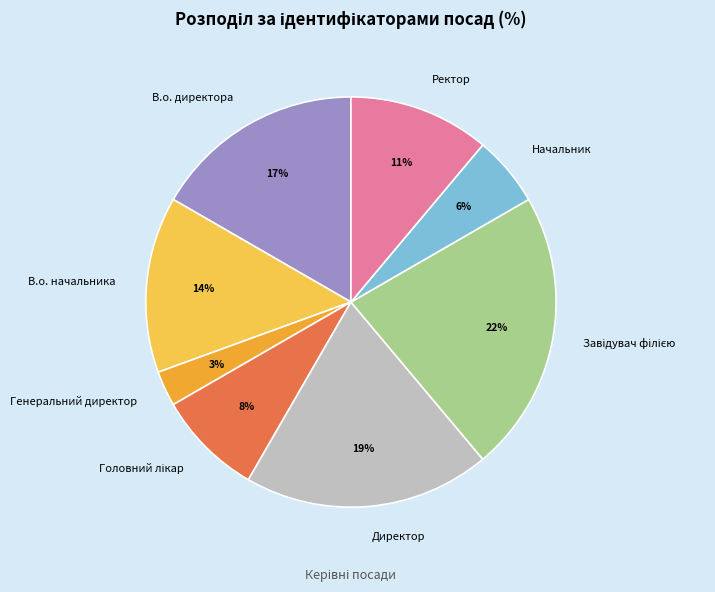

To the nearest percent, what is the average slice percentage?

12%